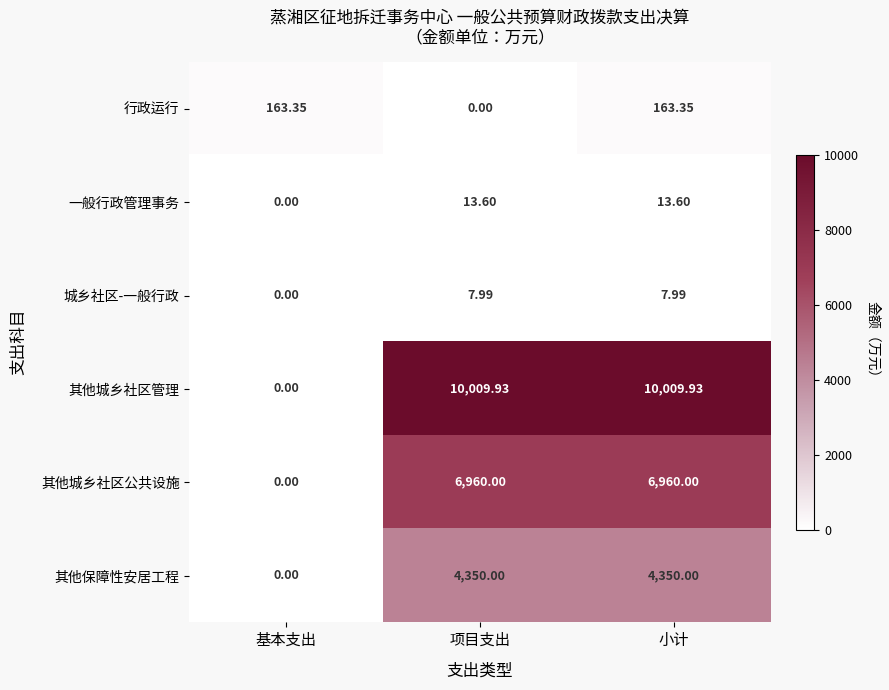

At which label does 行政运行 reach its minimum?

项目支出